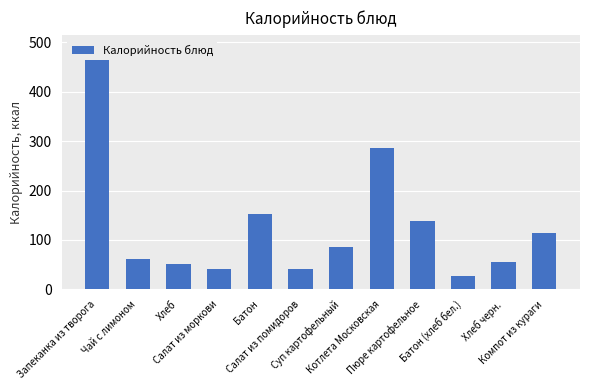

How many bars are there in total?

12